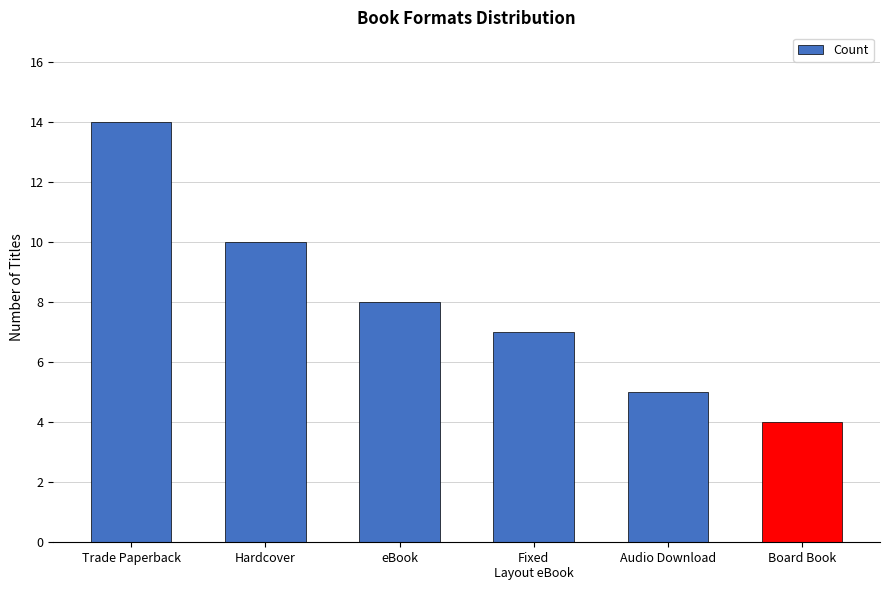

Between Trade Paperback and eBook, which is larger?

Trade Paperback